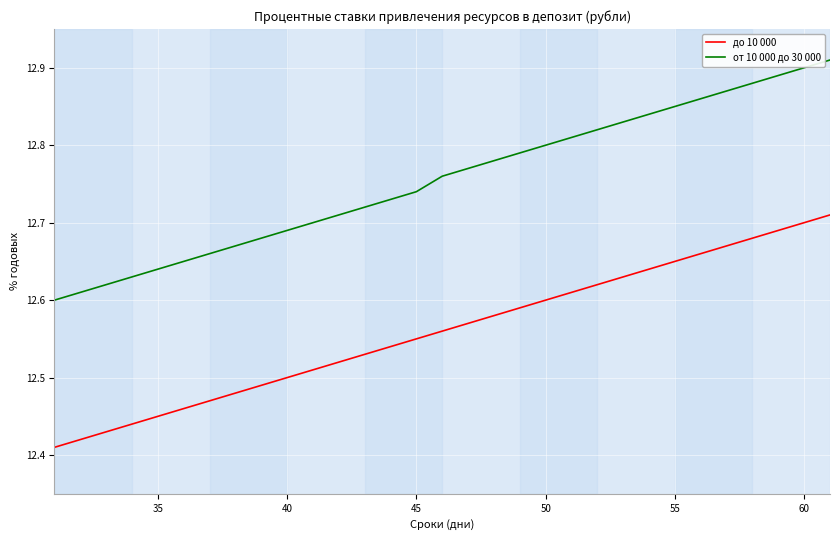

Which series has the largest total across all categories?

от 10 000 до 30 000